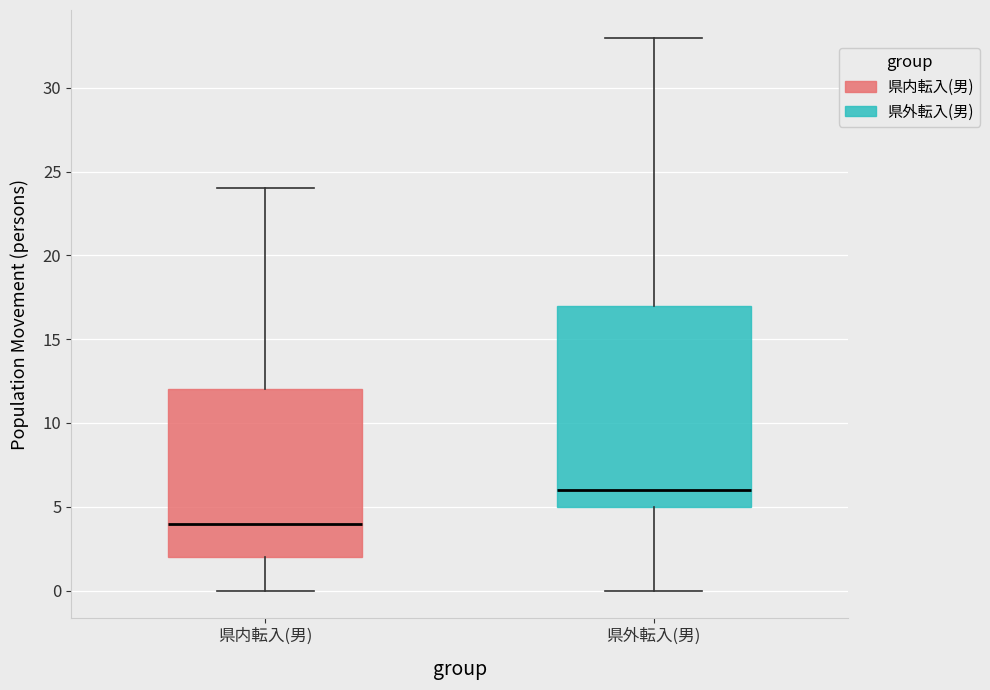

Which box's median line is the lowest?

県内転入(男)